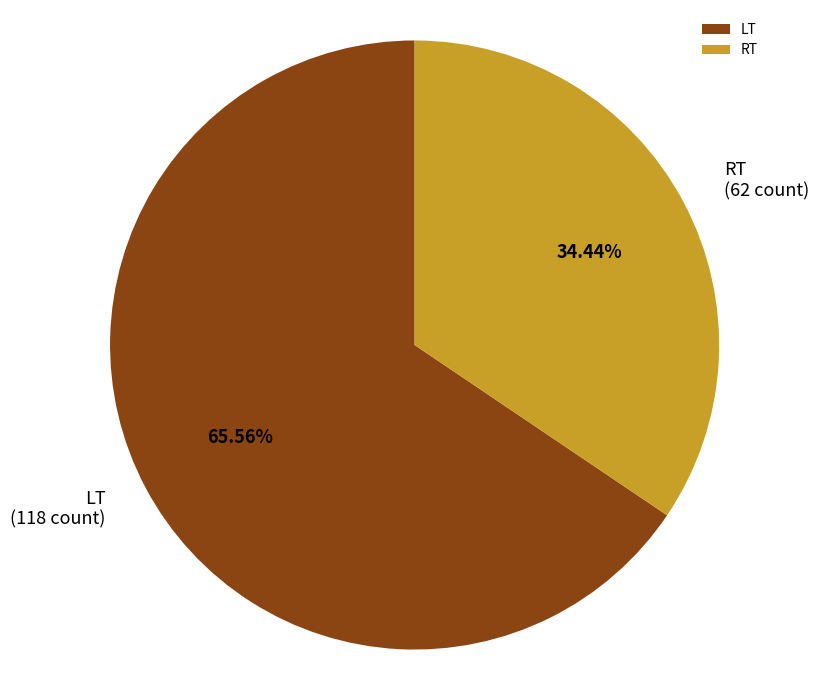

Does any single category account for the majority?

Yes